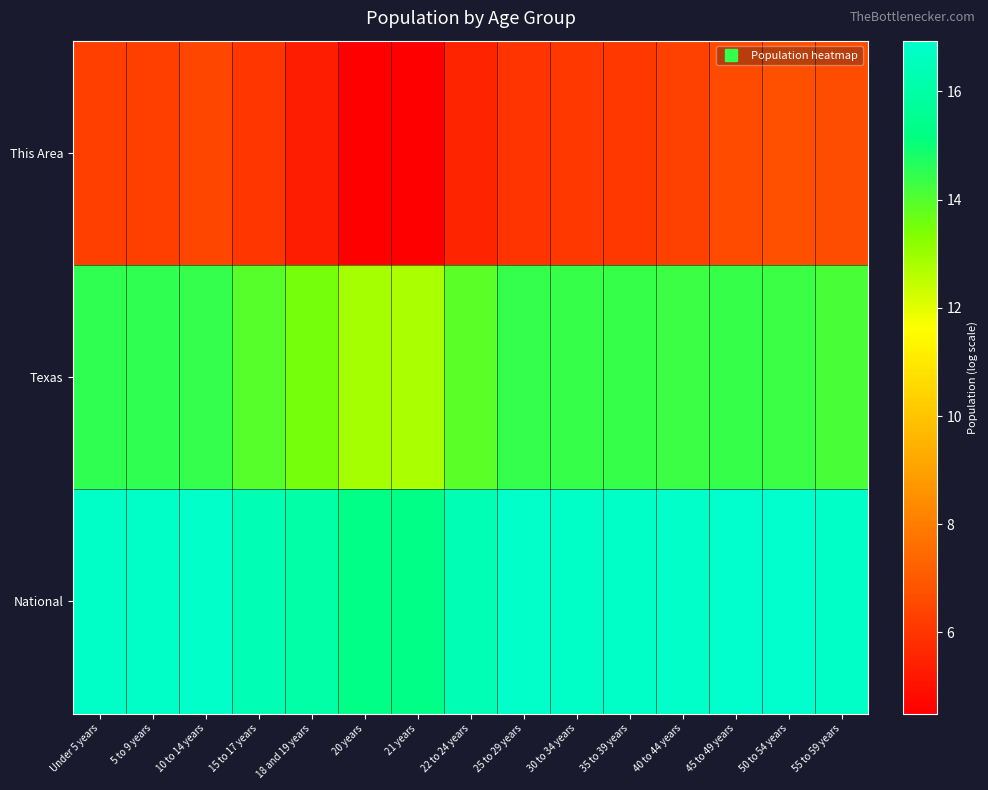

Which series has the widest spread of values?

This Area